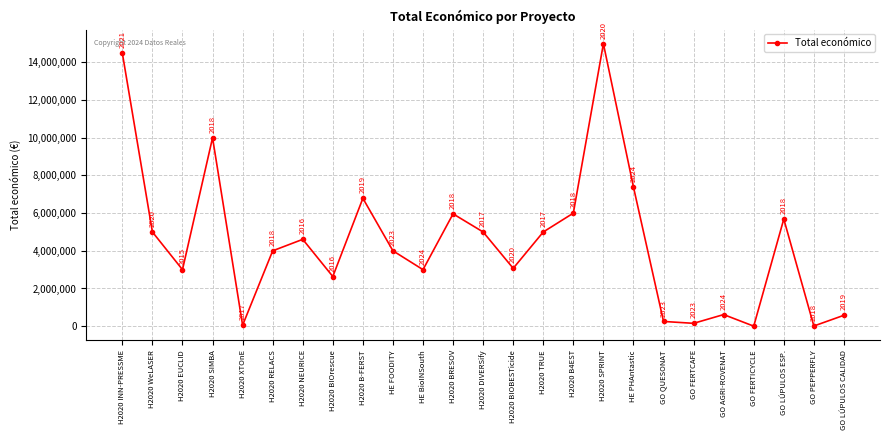

What value does the data have at H2020 DIVERSify?

4999363